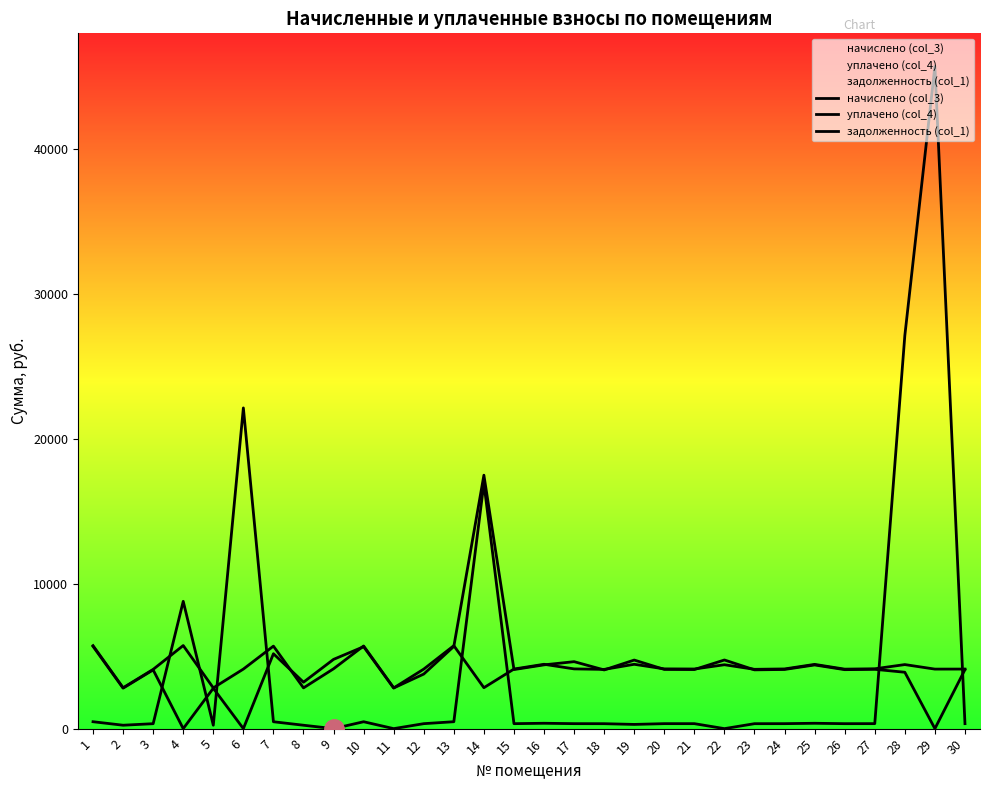

What is the difference between the second highest and minimum values in the задолженность (col_1) series?

27140.2